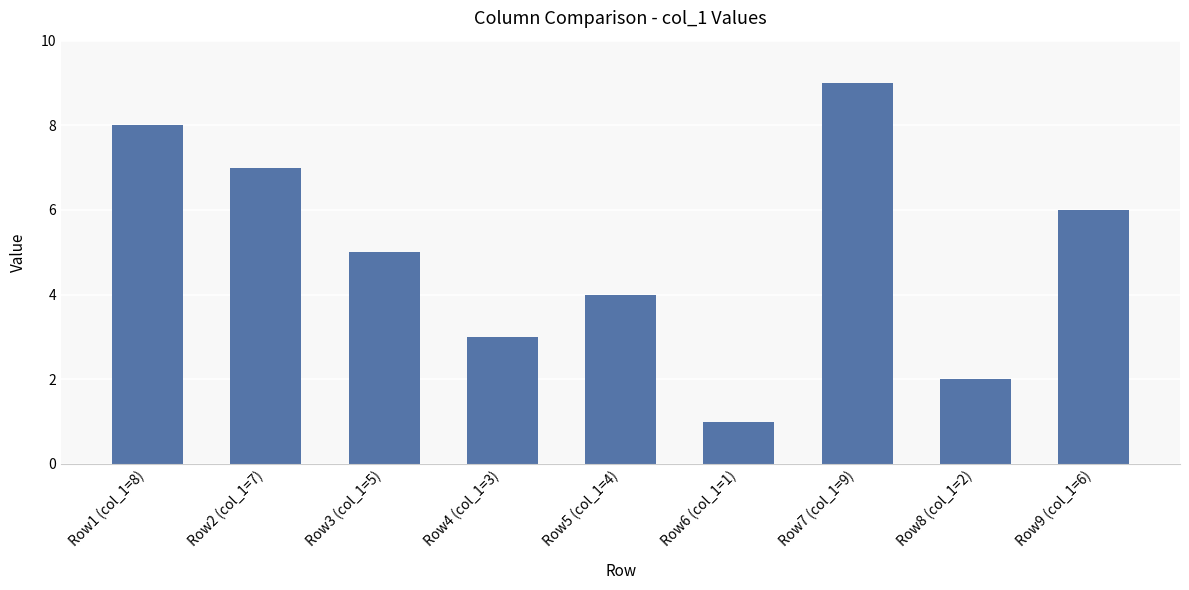

What is the average value?

5